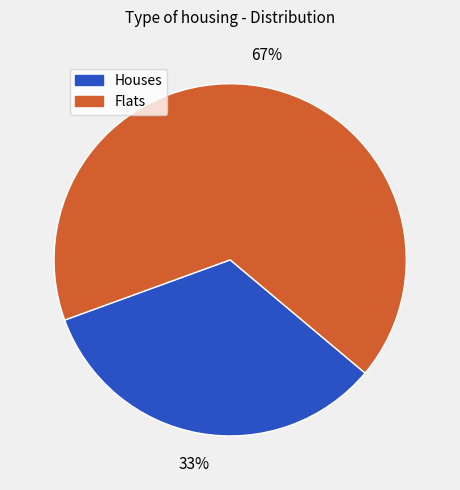

Do Flats and Houses together represent more than half of the pie?

Yes